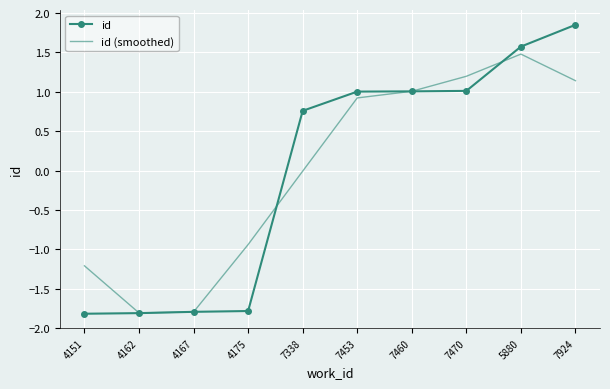

Read the id (smoothed) value at 4167.

-1.8